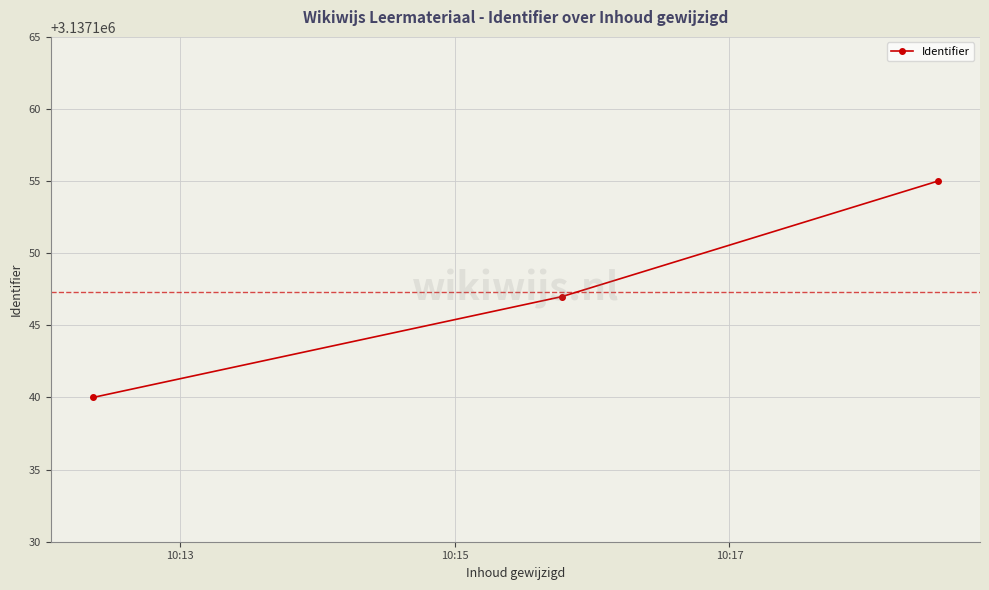

What is the maximum value shown in the chart?

3137155